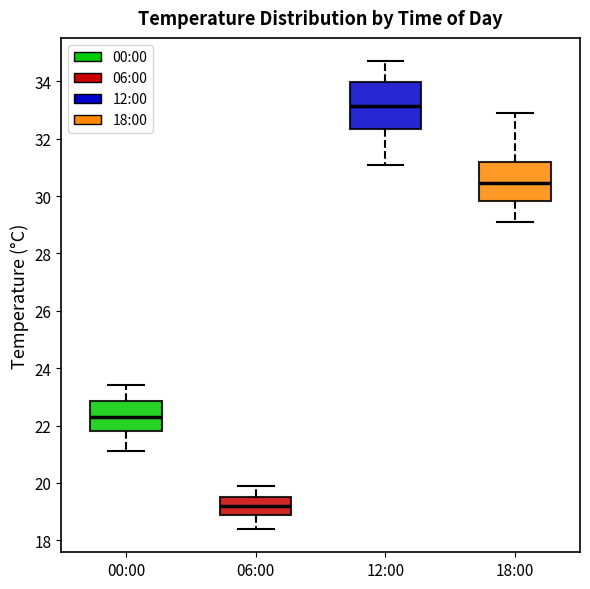

Where does the lower whisker of the box for 06:00 end on the y-axis? The values are not printed on the chart, so give them approximately, as read against the axis.

18.4